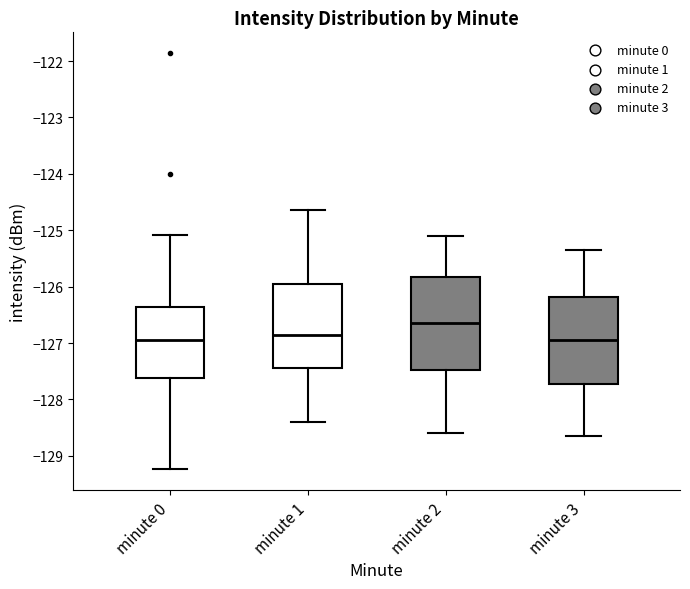

Where is the upper edge of the box for minute 1 on the y-axis? The values are not printed on the chart, so give them approximately, as read against the axis.

-125.9